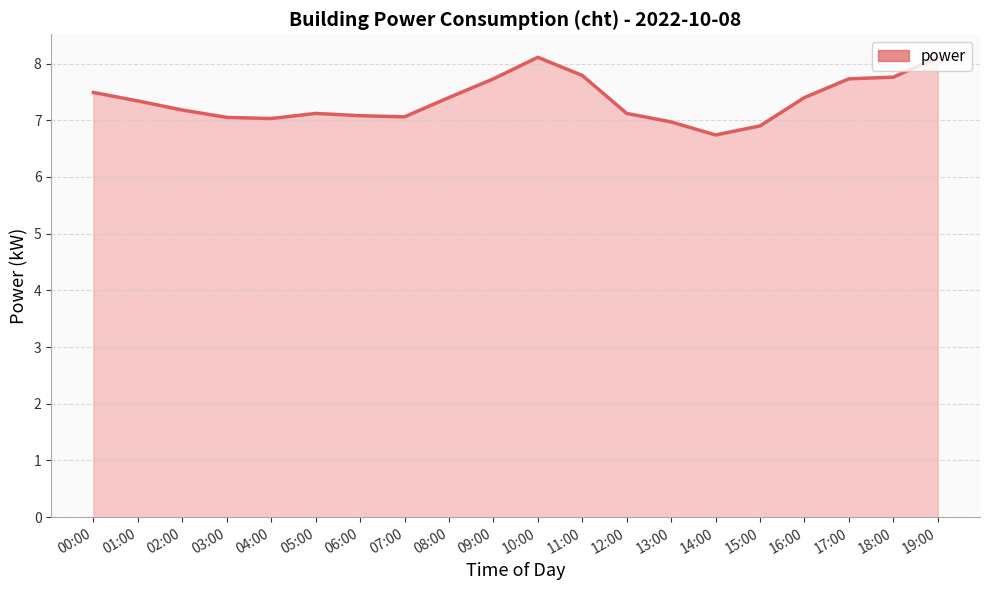

What is the difference between the second highest and second lowest values?

1.2